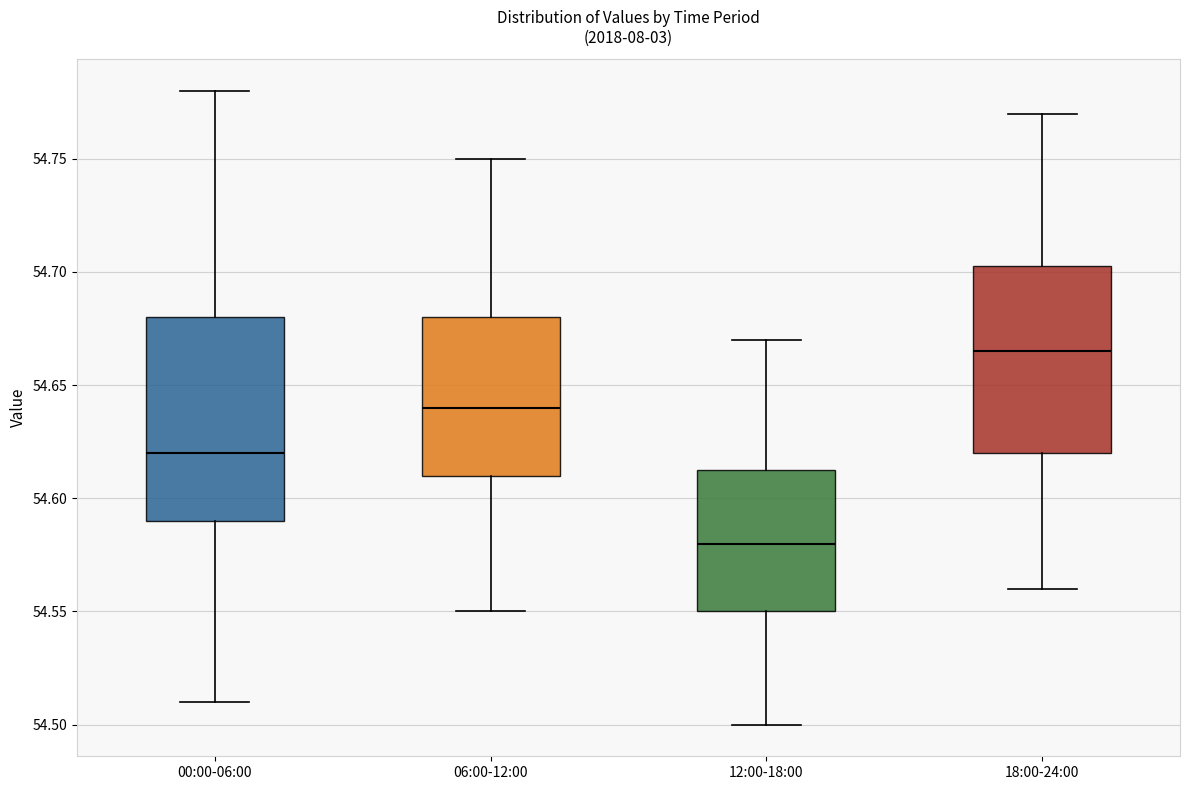

Which box is the tallest, from its lower edge to its upper edge?

00:00-06:00